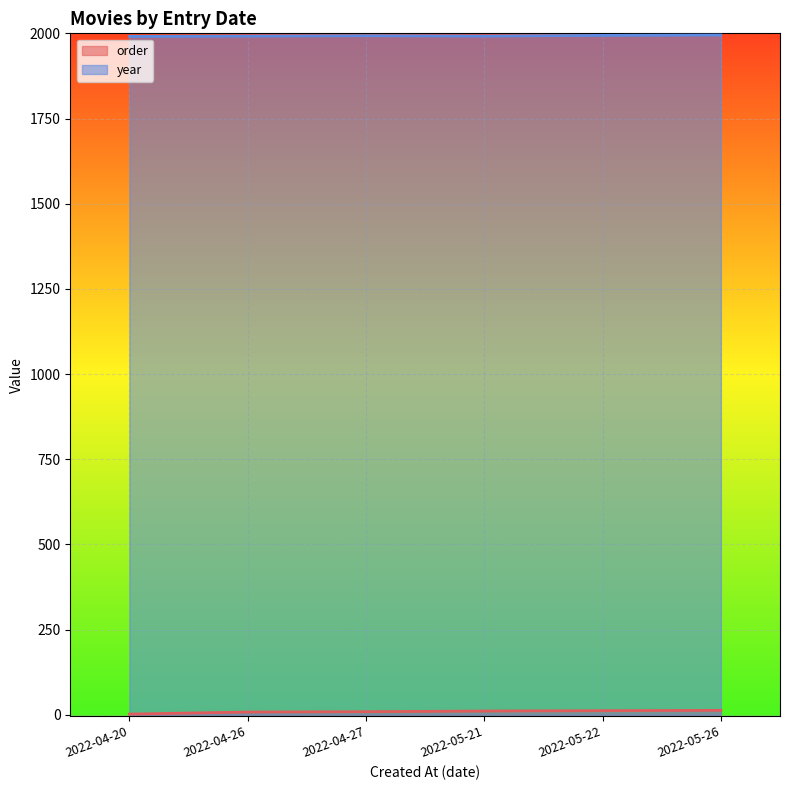

What is the lowest value of the order series?

2